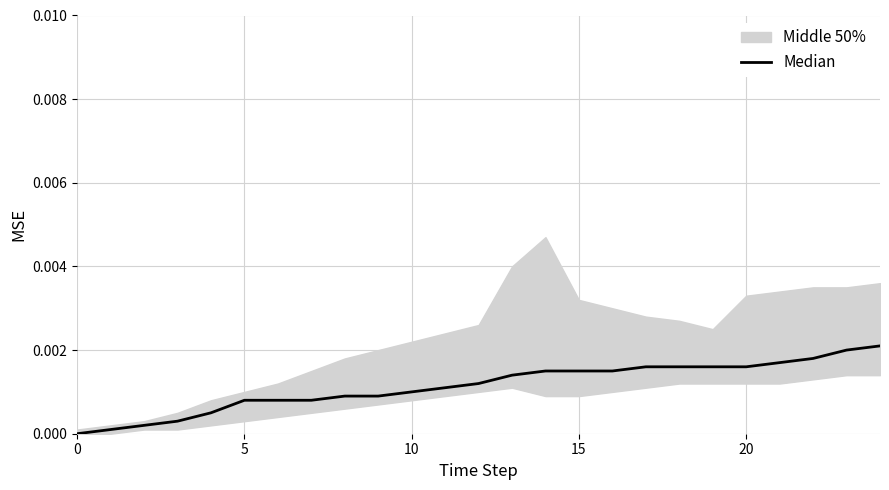

The chart shows a value of 0.0 at 9. True or false?

True